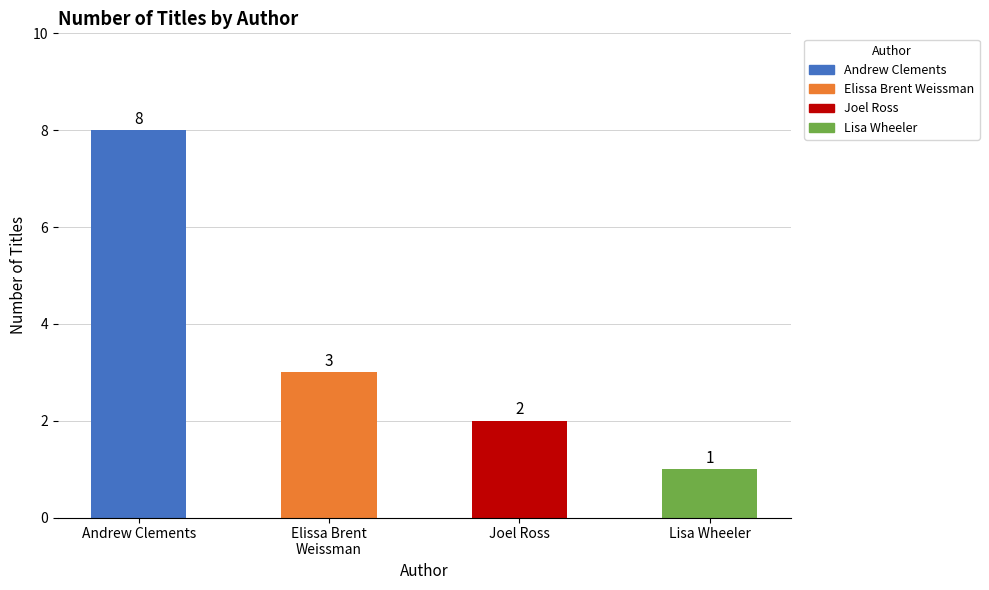

How many values are between 2 and 8?

3